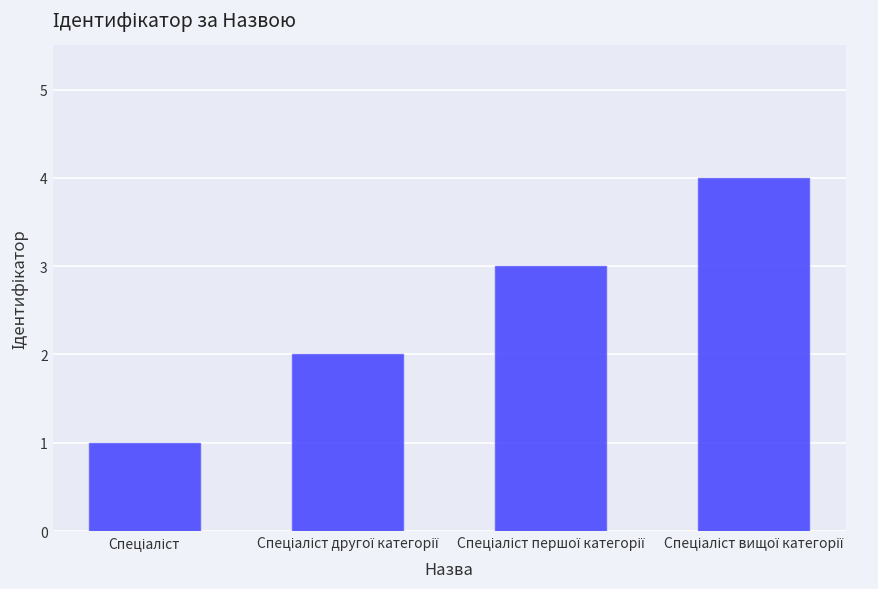

What is the difference between the maximum and minimum values?

3